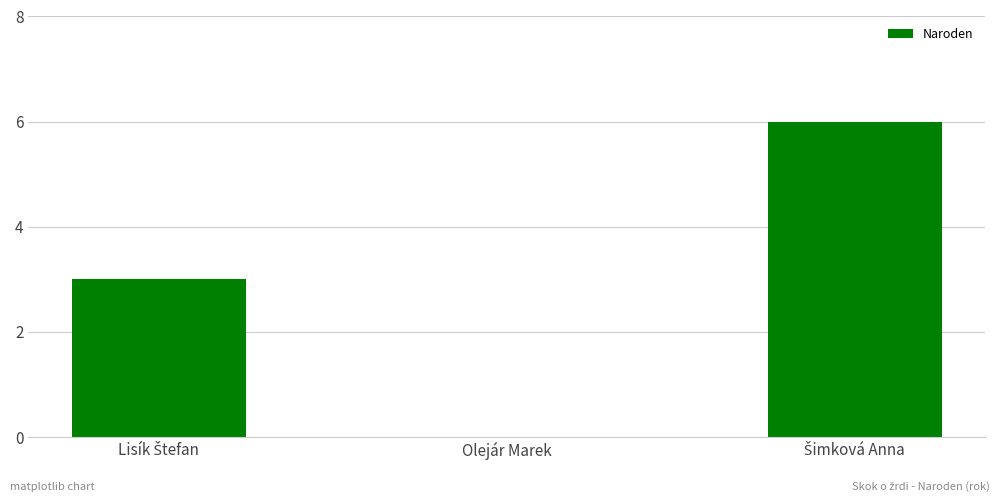

What is the sum of all values?

9